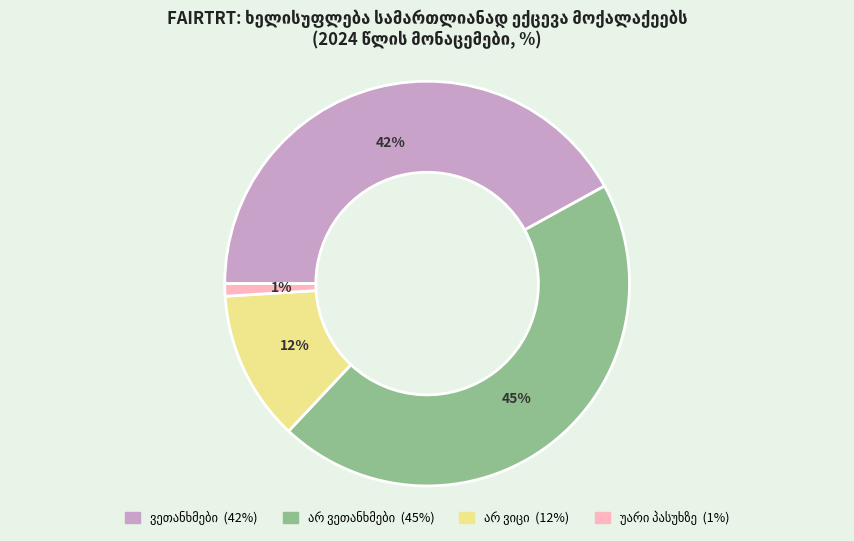

Is there a majority slice in this chart?

No